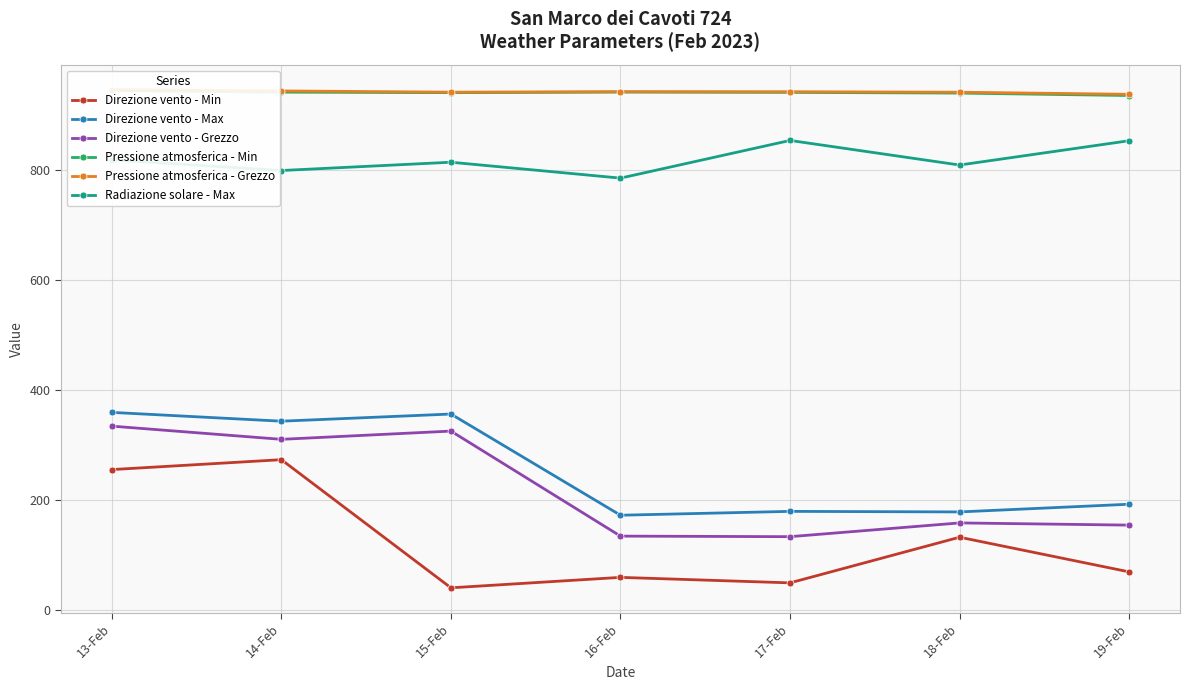

True or false: Radiazione solare - Max and Direzione vento - Max intersect in this chart.

False